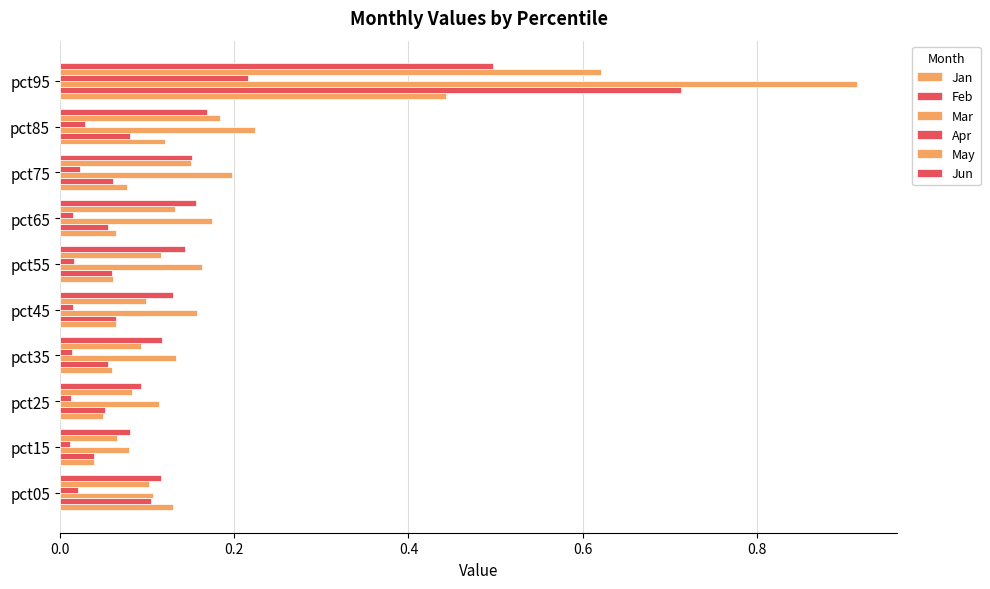

Count the number of categories in the chart.

10